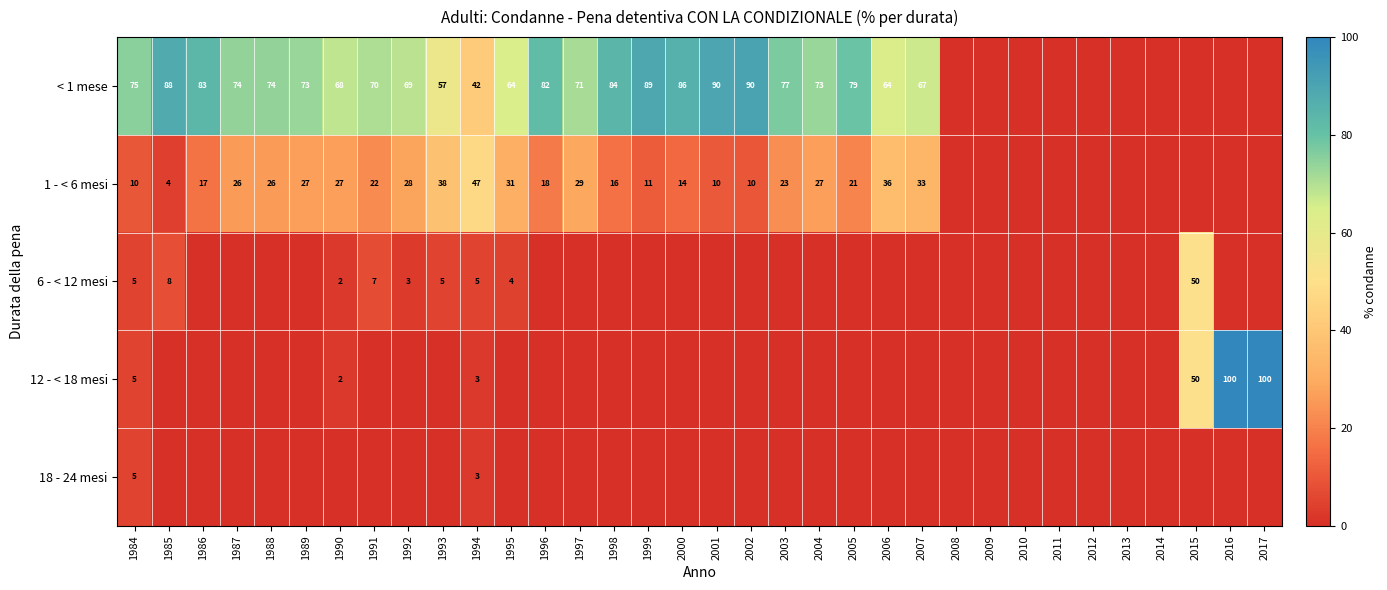

What is the total value across all series at 1989?

100.0